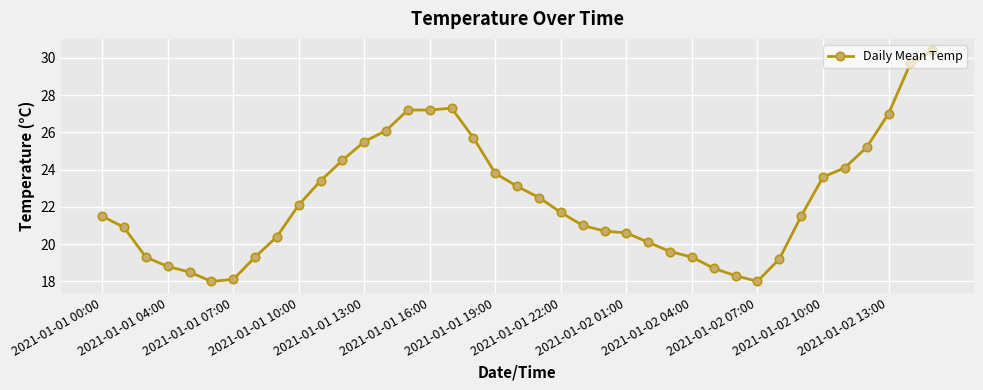

Does the chart have visible grid lines?

Yes